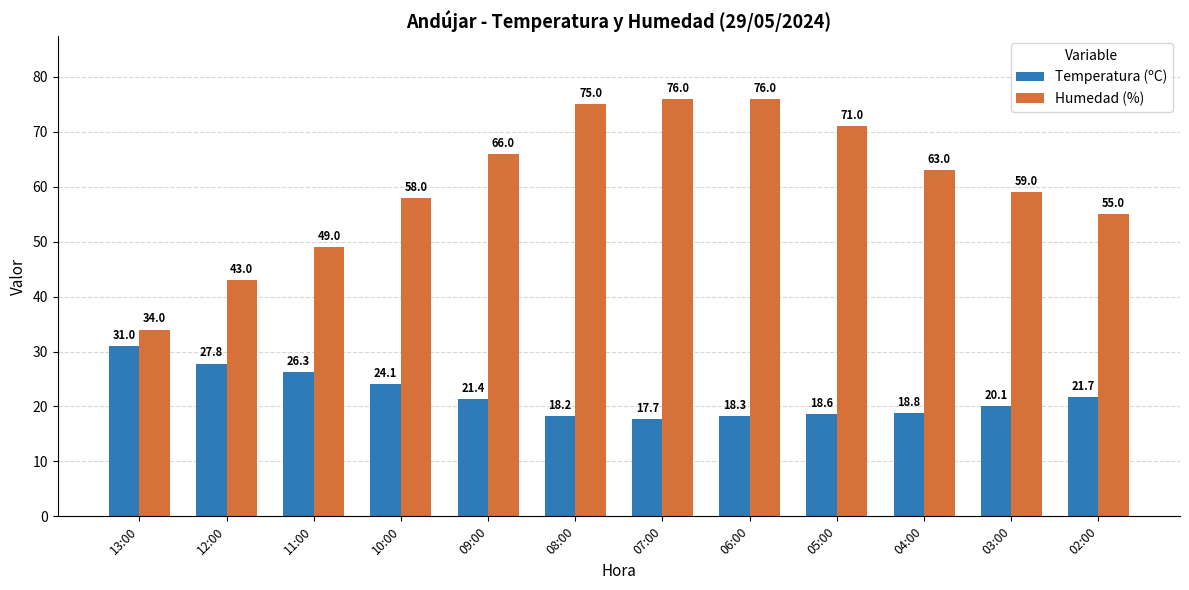

The value of Temperatura (ºC) at 08:00 is 18.2. True or false?

True